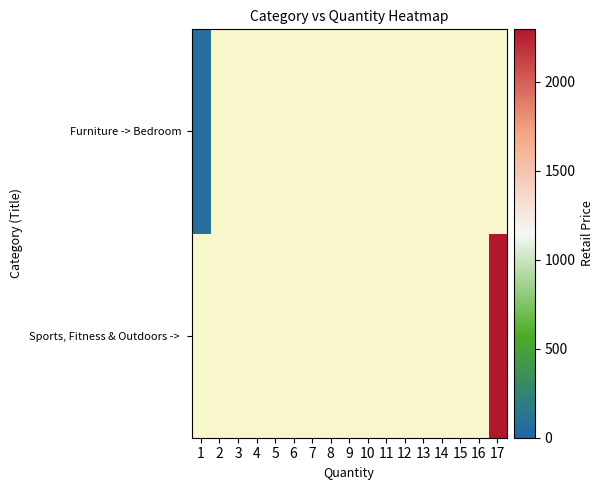

How many data points does each series have?

17